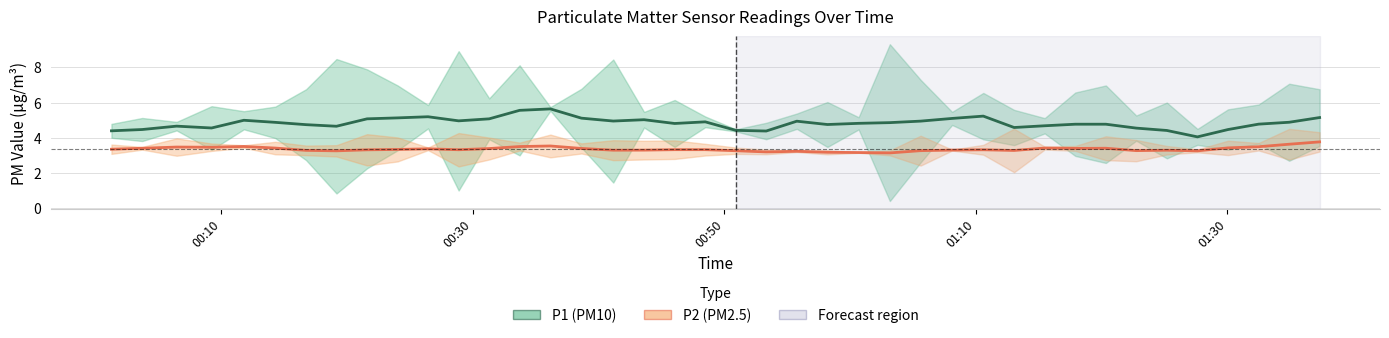

Reading left to right, extract all data points from this chart.

P1 (PM10): 4.4	4.5	4.7	4.6	5.0	4.9	4.7	4.7	5.1	5.1	5.2	5.0	5.1	5.6	5.6	5.1	4.9	5.0	4.8	4.9	4.4	4.4	4.9	4.8	4.8	4.9	4.9	5.1	5.2	4.6	4.7	4.8	4.8	4.5	4.4	4.0	4.5	4.8	4.9	5.1
P2 (PM2.5): 3.3	3.4	3.5	3.5	3.5	3.4	3.3	3.3	3.3	3.3	3.4	3.3	3.4	3.5	3.5	3.4	3.3	3.3	3.3	3.3	3.3	3.2	3.2	3.2	3.2	3.1	3.3	3.3	3.3	3.3	3.4	3.4	3.4	3.3	3.3	3.3	3.4	3.5	3.6	3.8